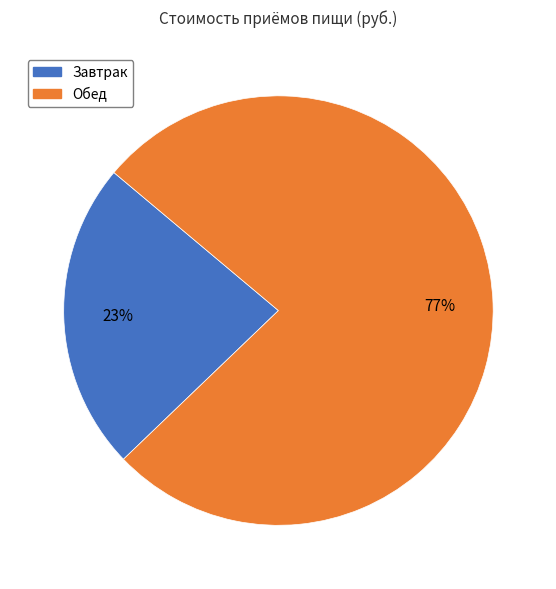

Is there a majority slice in this chart?

Yes